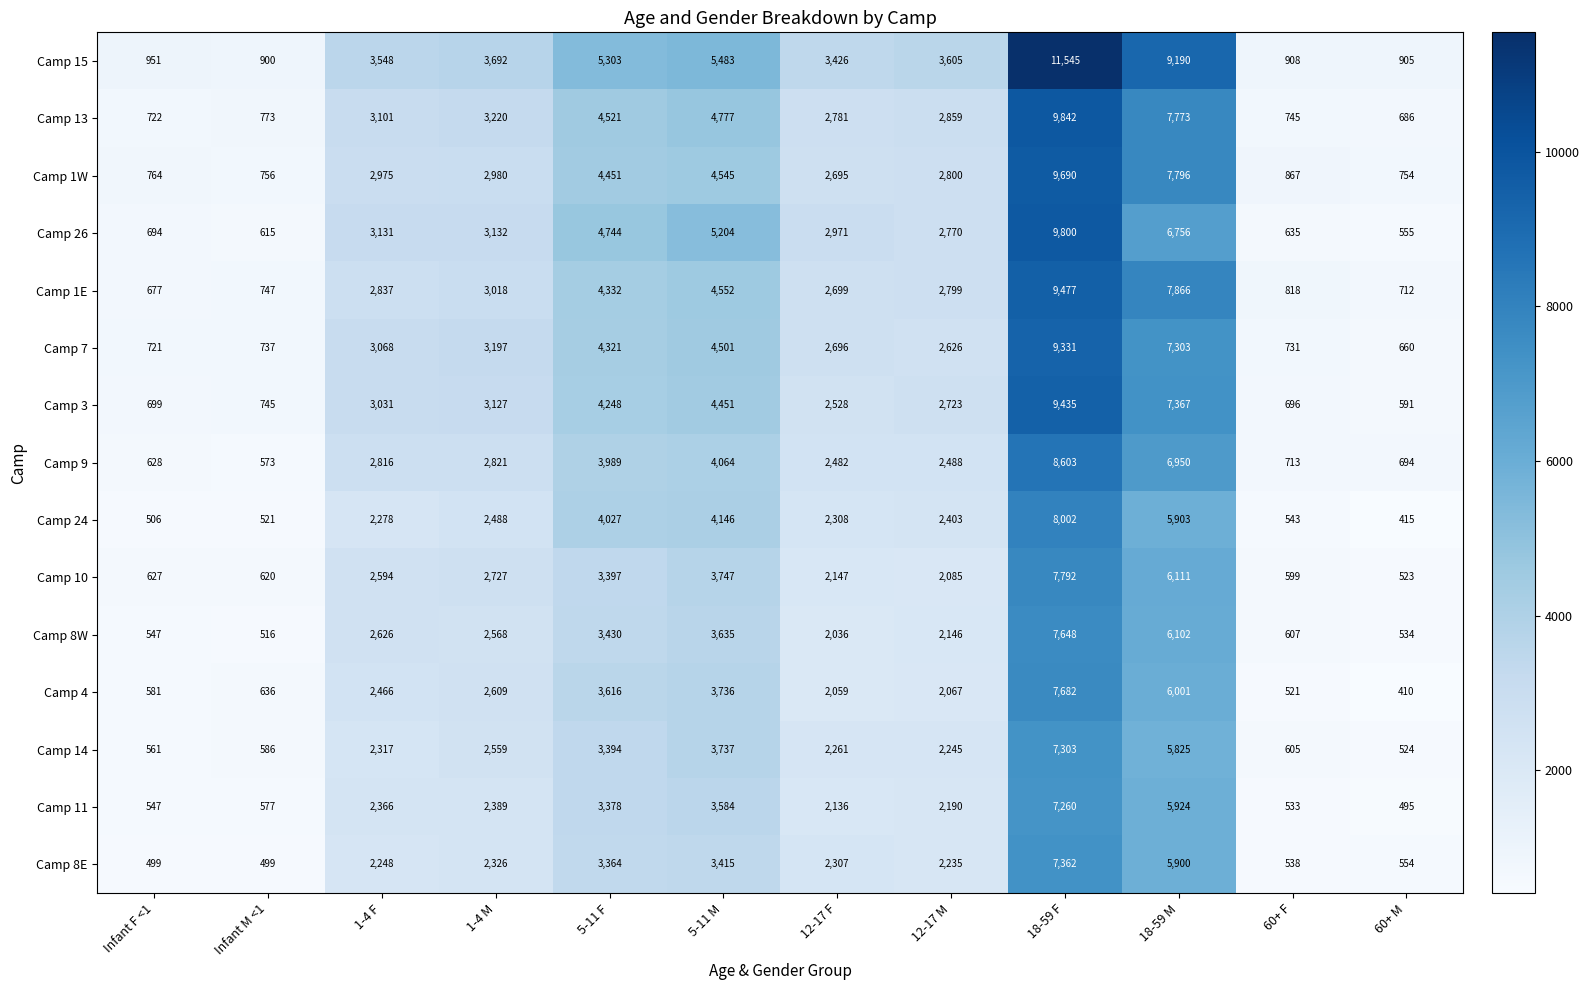

Which series has the largest total across all categories?

Camp 15